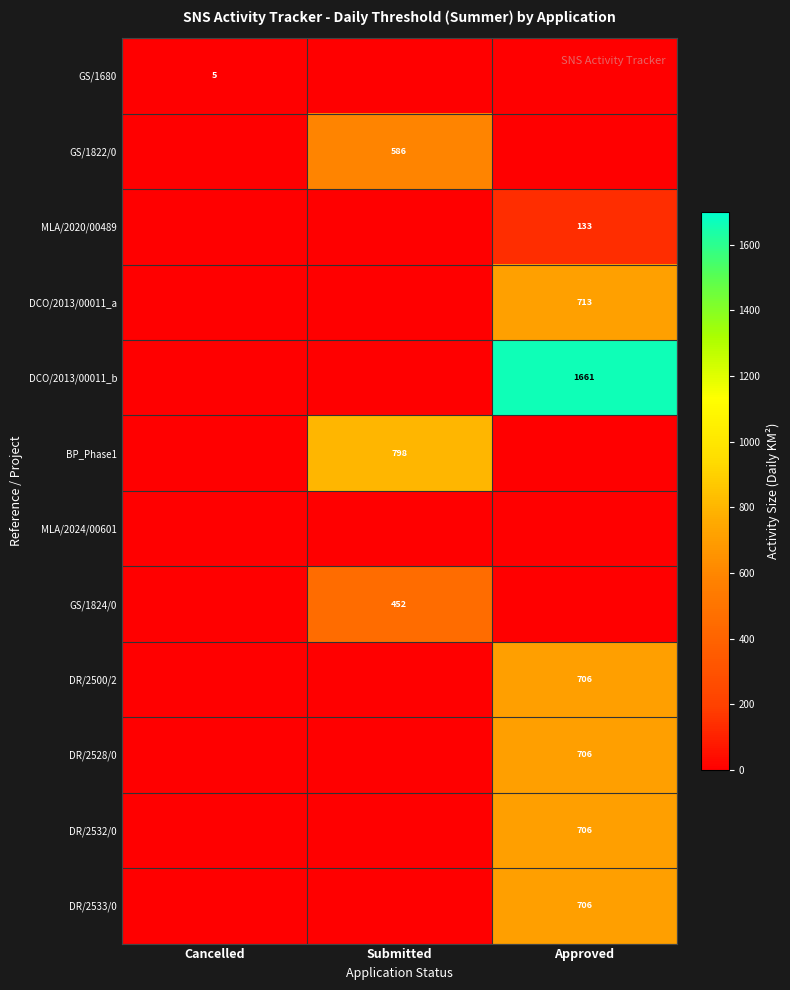

Is the value of DR/2533/0 at Cancelled greater than the value of DR/2528/0 at Cancelled?

No